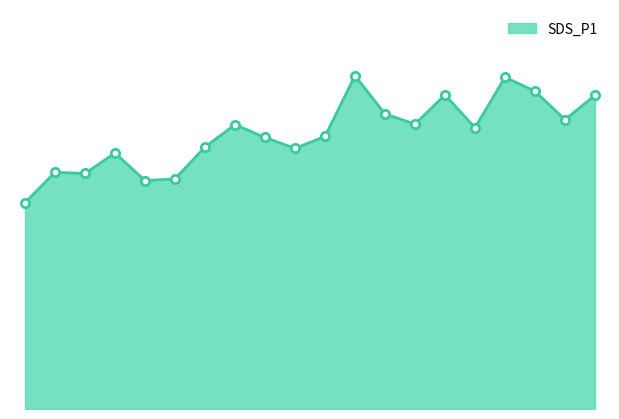

Does the chart display data point markers on the line(s)?

No